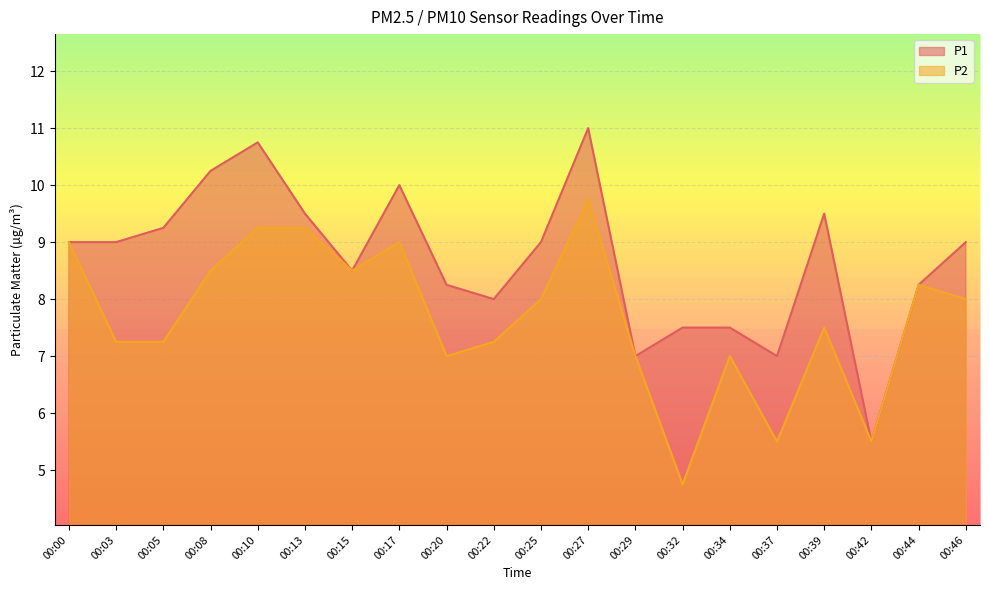

At how many categories does at least one series exceed 5?

20